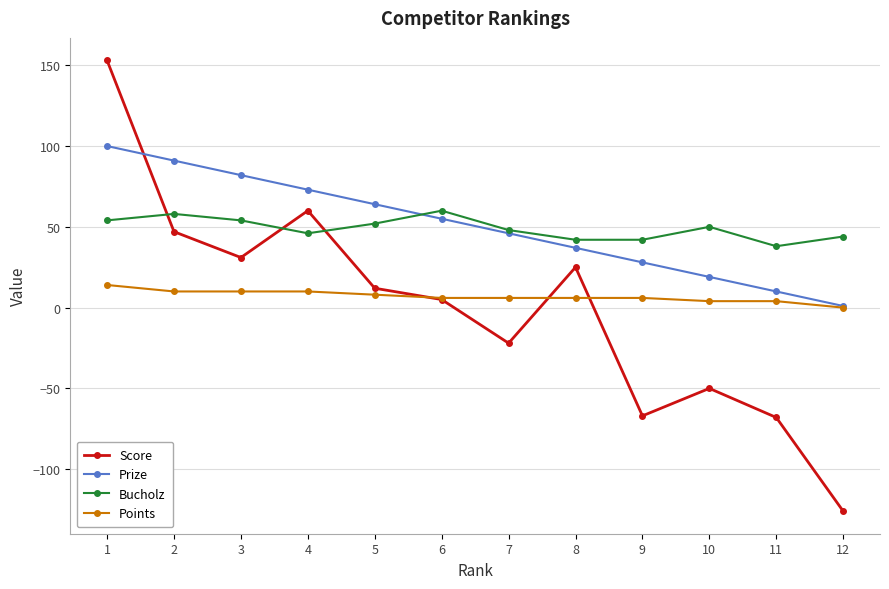

True or false: Score has more than 2 points higher than both neighbors.

True